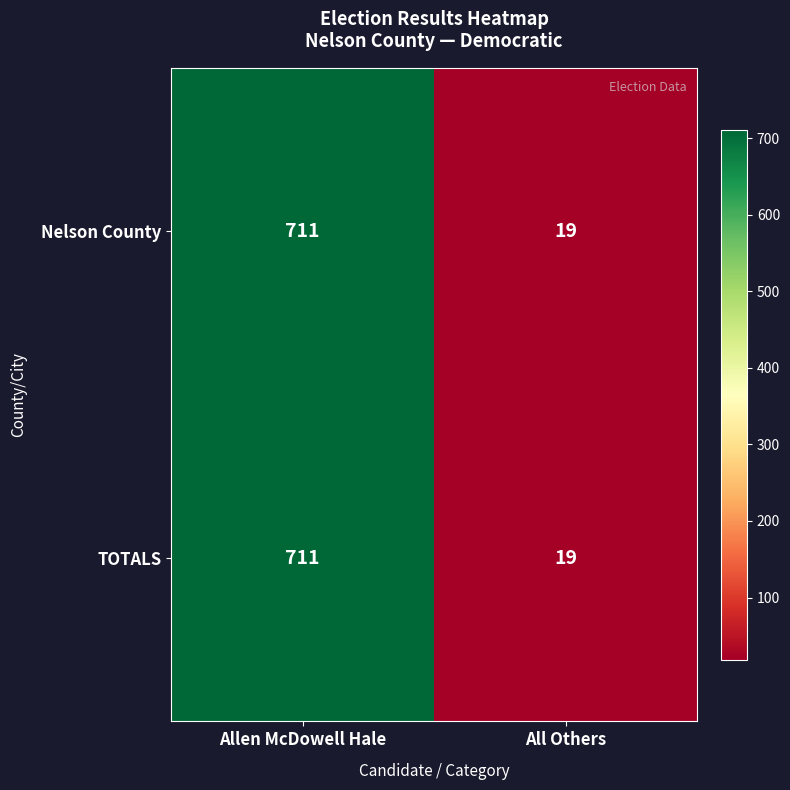

Which label corresponds to the smallest value in the chart?

All Others